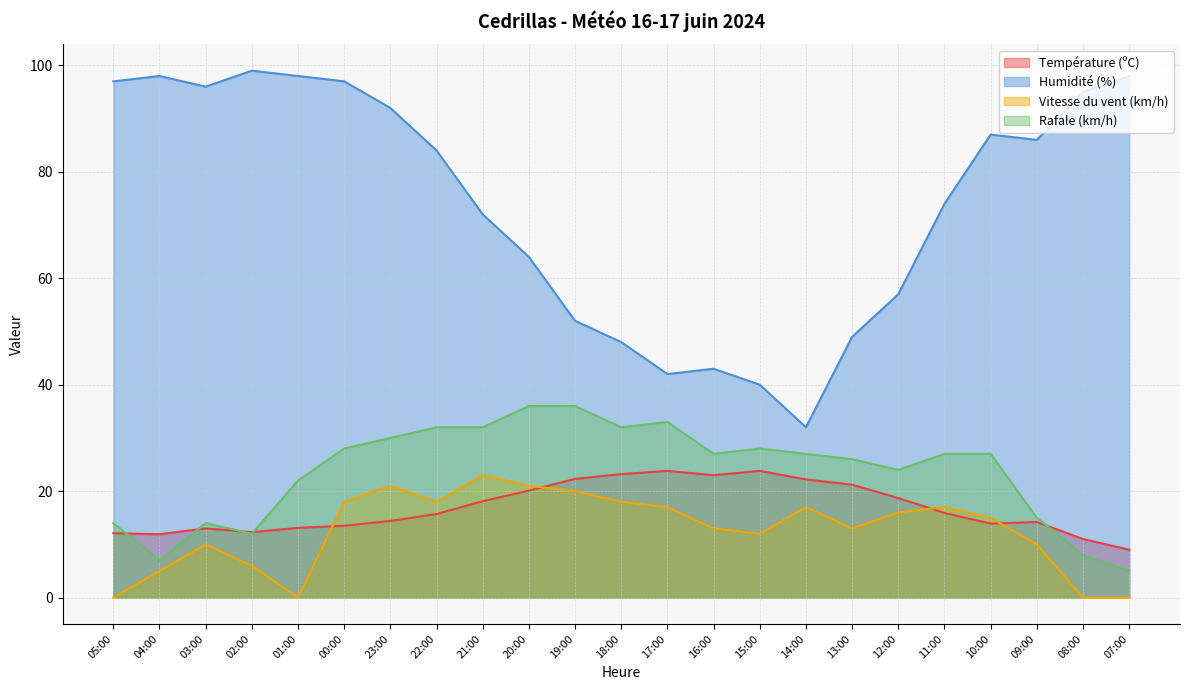

True or false: Humidité (%) has a value of 98.0 at 01:00.

True